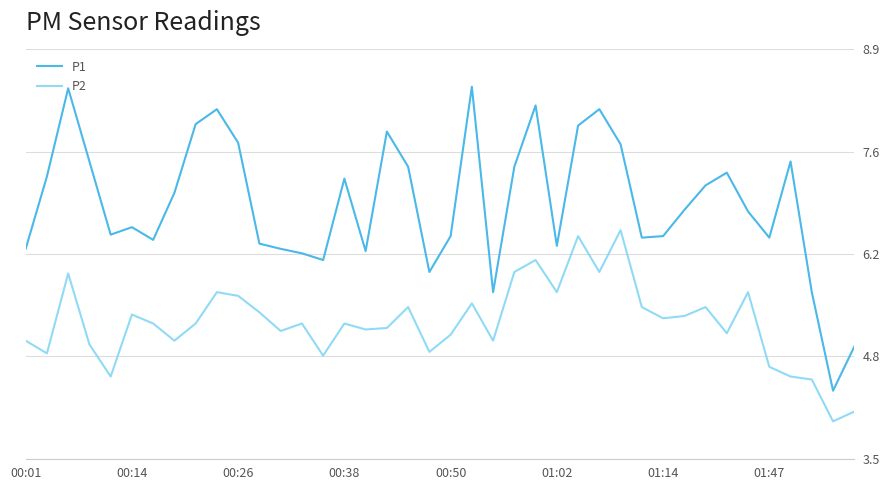

True or false: P2 and P1 intersect in this chart.

False